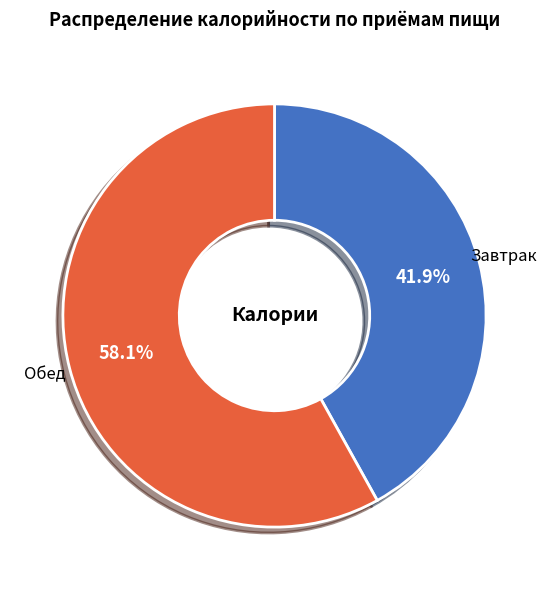

Which category has the smallest portion of the pie?

Завтрак